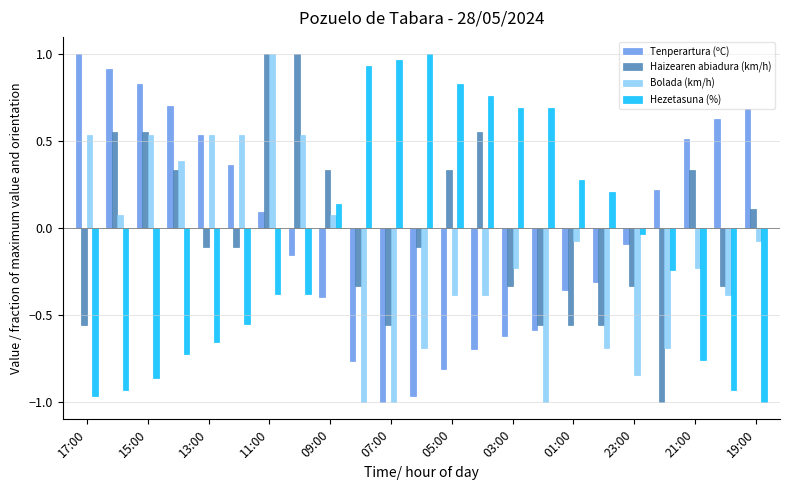

How many values in Tenperartura (ºC) are below zero?

12